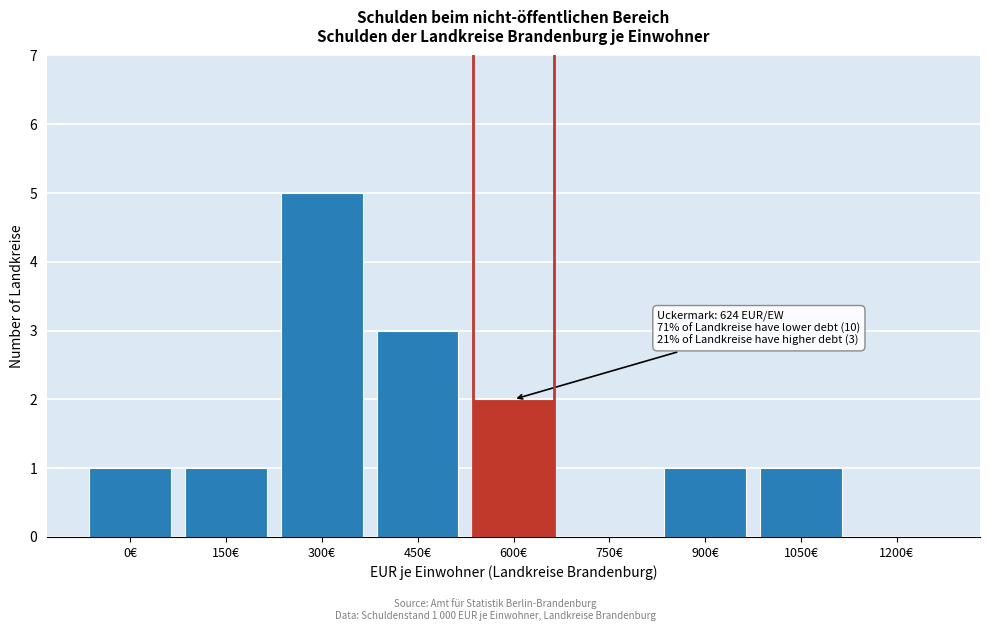

Reading left to right, what are all the values shown in this chart?

0€=1	150€=1	300€=5	450€=3	600€=2	750€=0	900€=1	1050€=1	1200€=0